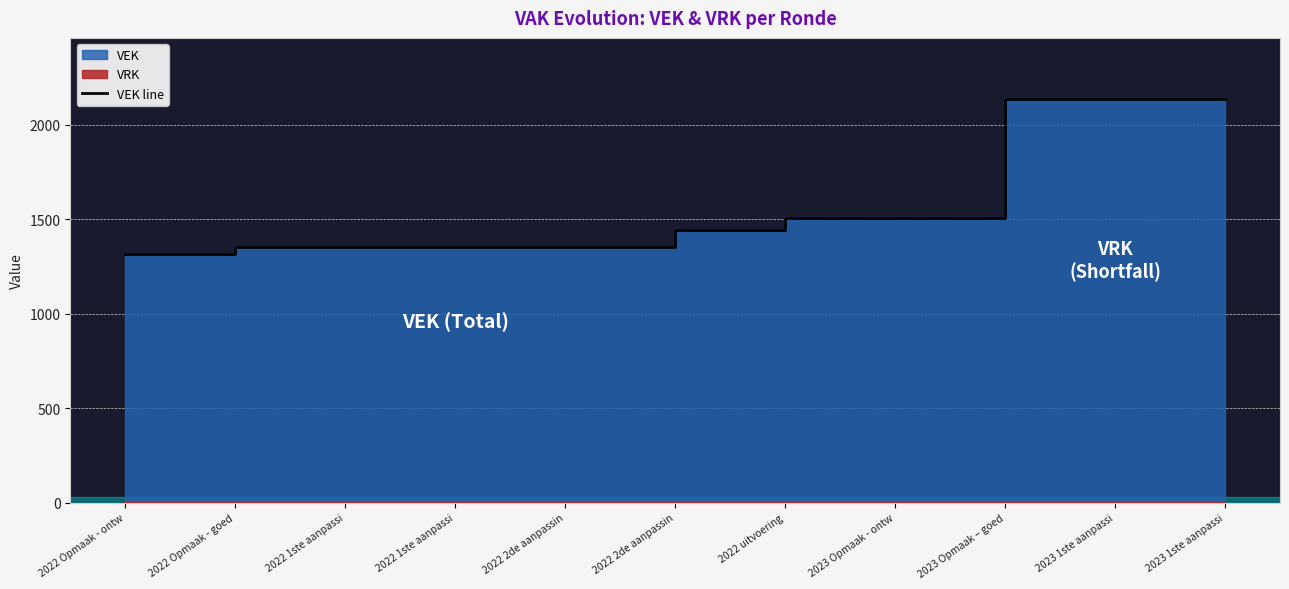

Which category has the highest value across all series?

2023 1ste aanpassi